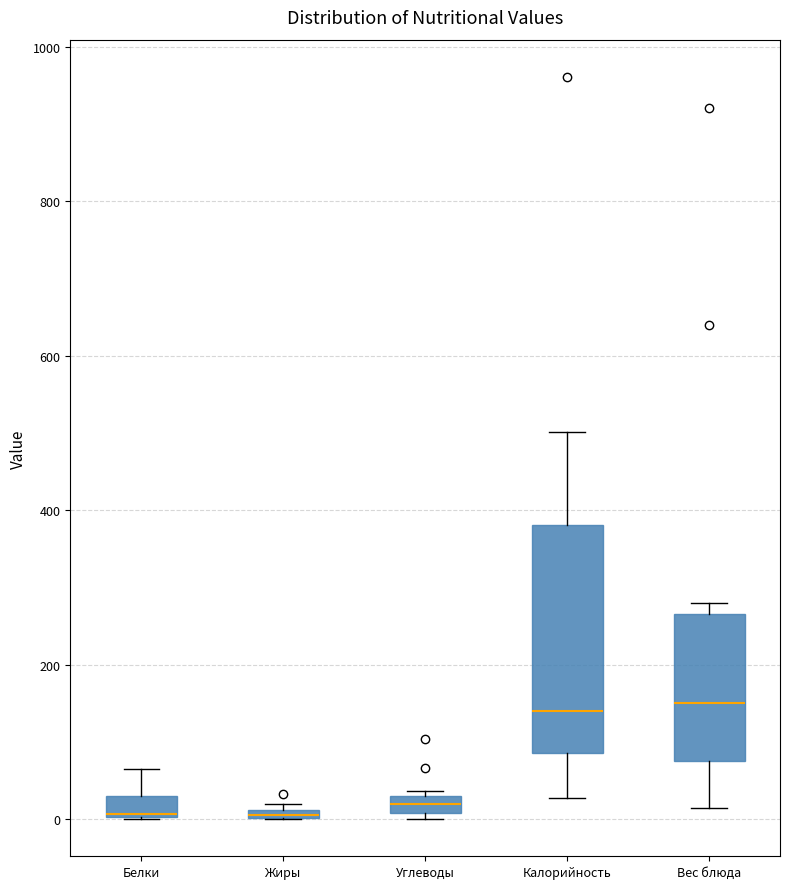

Comparing the boxes themselves (not the whiskers), which one is the tallest?

Калорийность